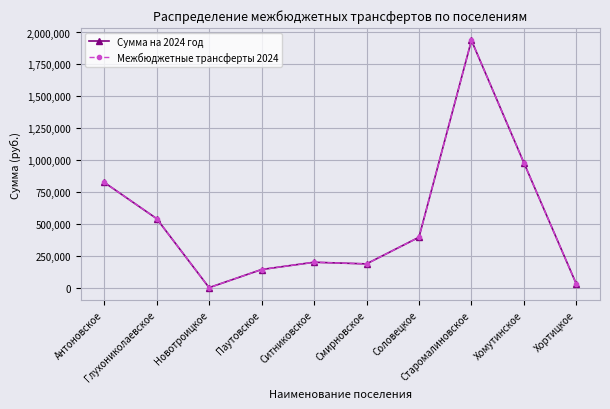

Rank the series by their maximum value, from lowest to highest.

Сумма на 2024 год, Межбюджетные трансферты 2024